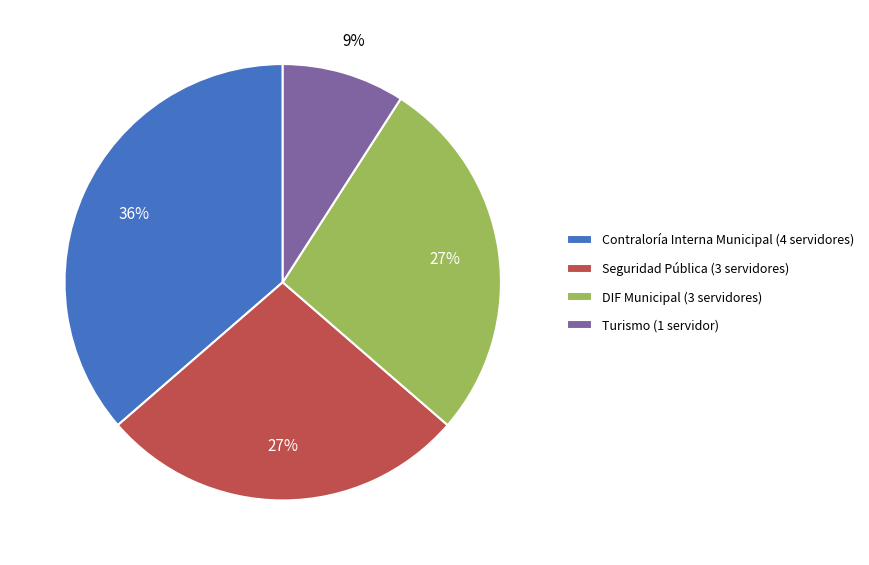

Combined, do DIF Municipal (3 servidores) and Contraloría Interna Municipal (4 servidores) account for over 50%?

Yes